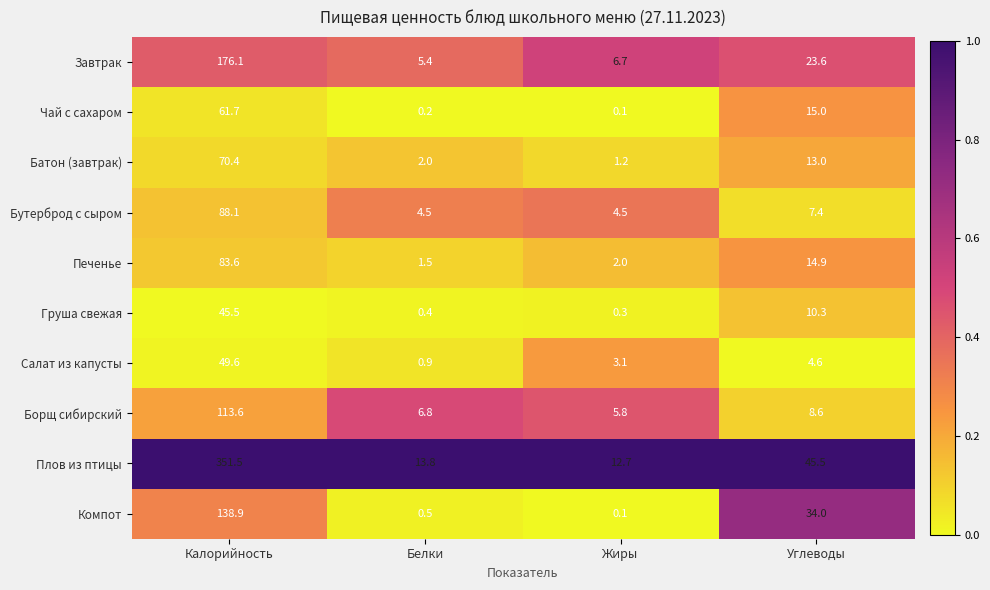

Is it true that Бутерброд с сыром equals 4.5 at Белки?

True